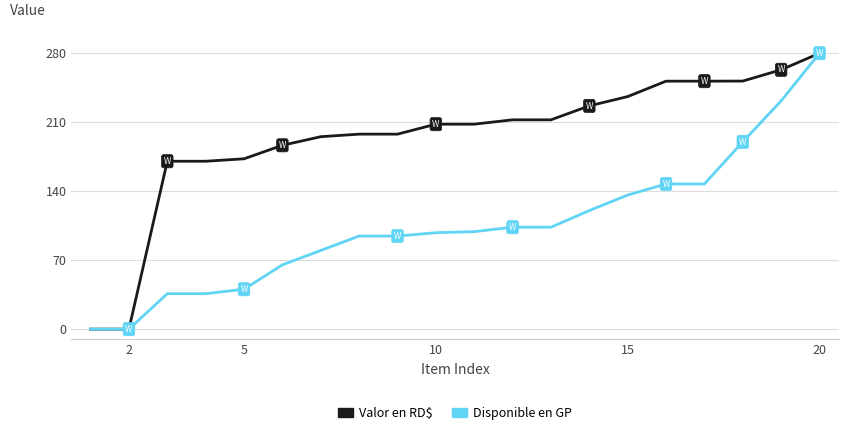

List the series in order of their overall mean, lowest first.

Disponible en GP, Valor en RD$